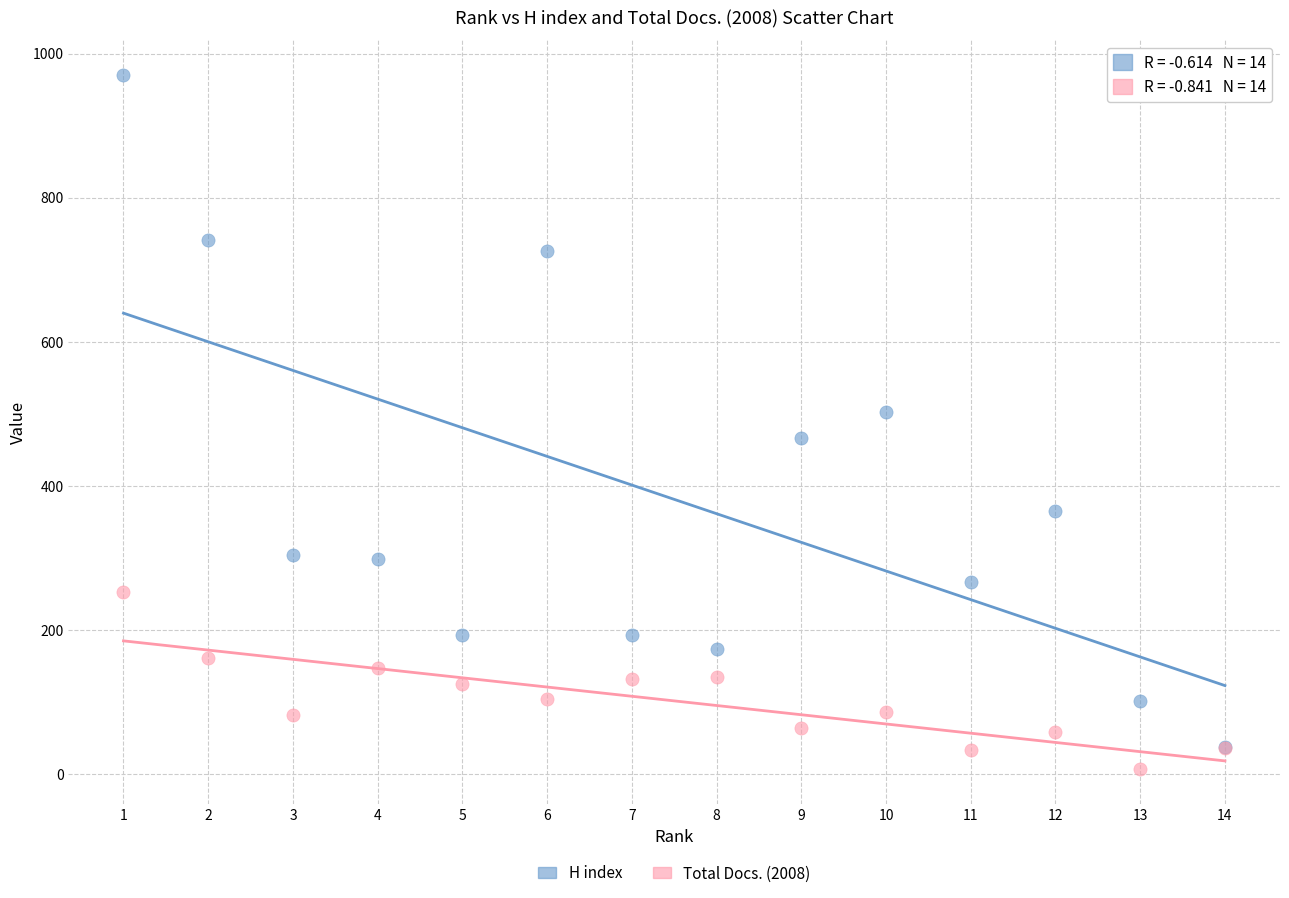

Which series contains the lowest Y value?

Total Docs. (2008)